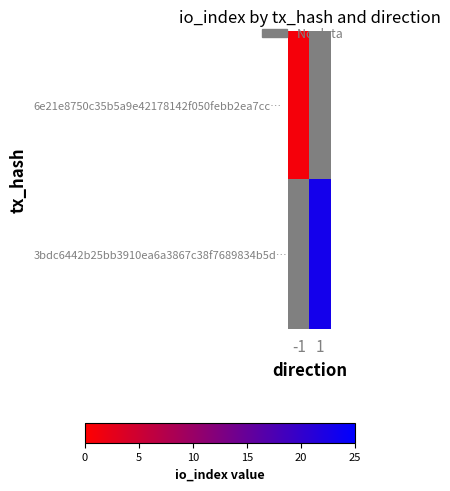

The value of 3bdc6442b25bb3910ea6a3867c38f7689834b5d… at 1 is 12.4. True or false?

False